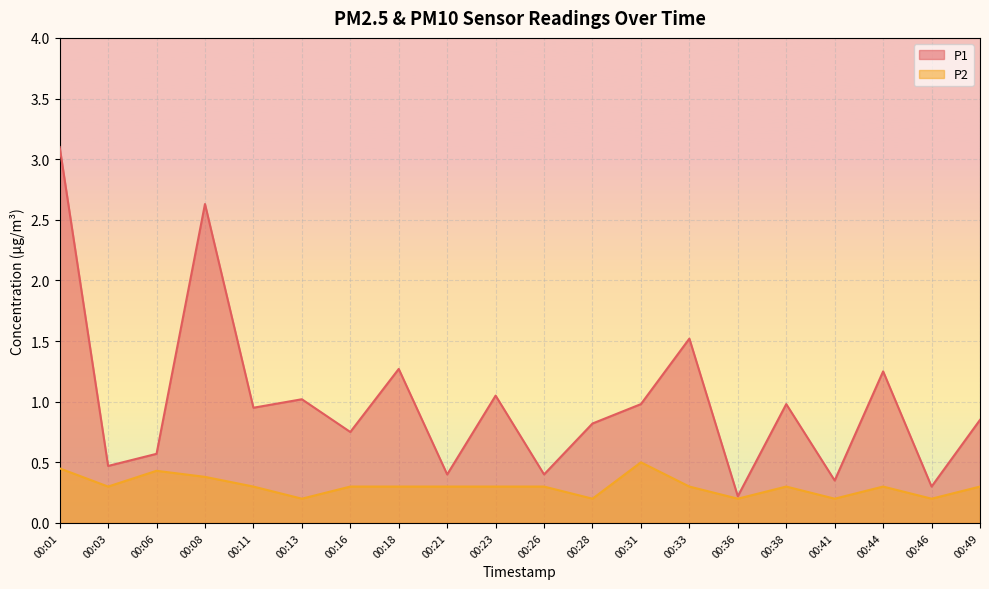

Which series has the largest range (max minus min)?

P1